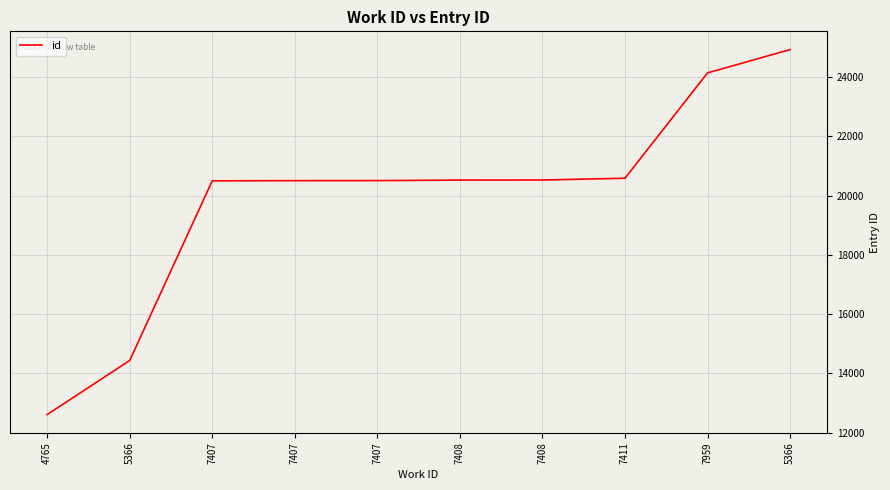

Rank the categories by value from lowest to highest.

4765, 5366, 7407, 7407, 7407, 7408, 7408, 7411, 7959, 5366